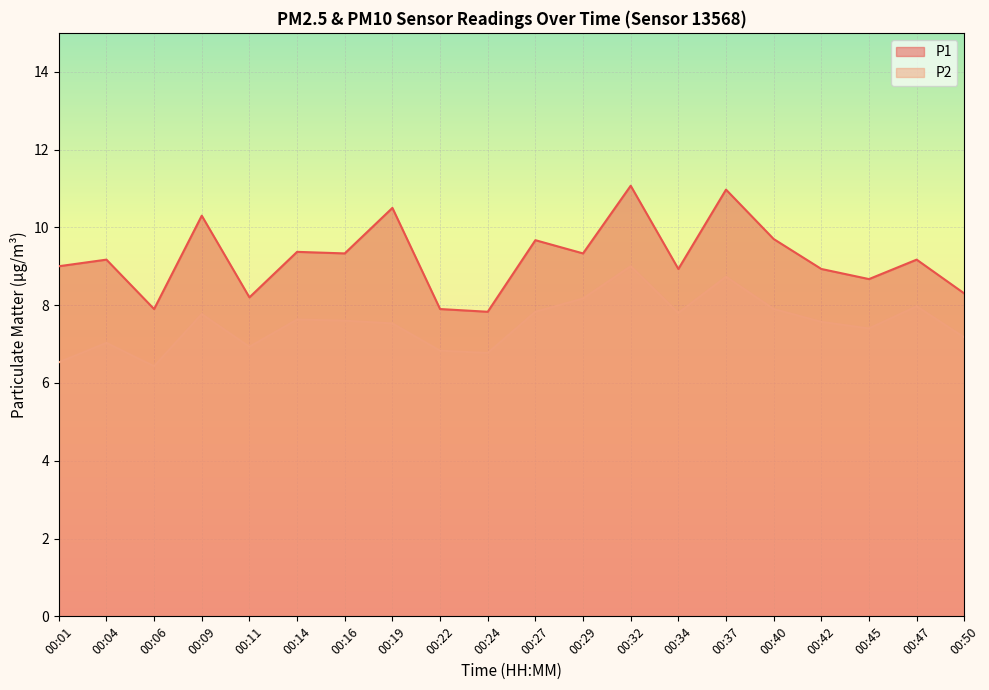

Which category has the lowest value across all series?

00:06